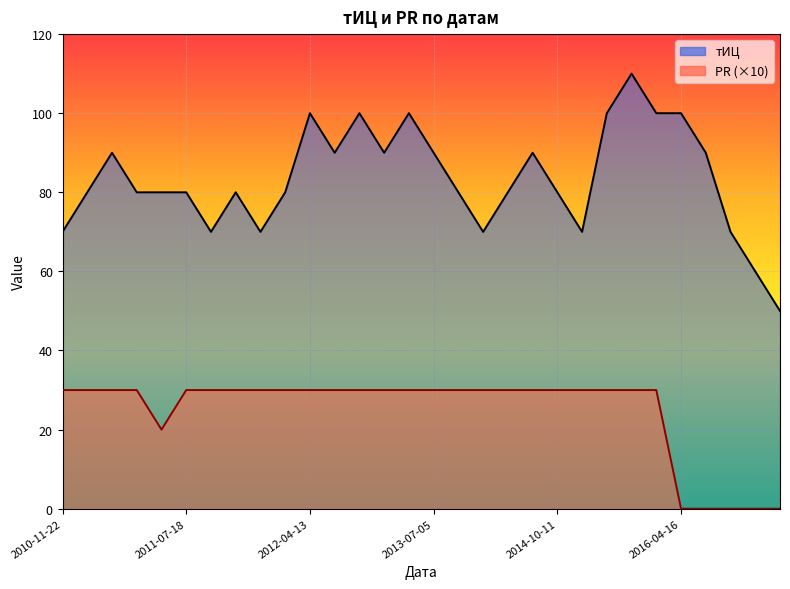

What are all the series names shown in the legend?

тИЦ line, PR line (×10)